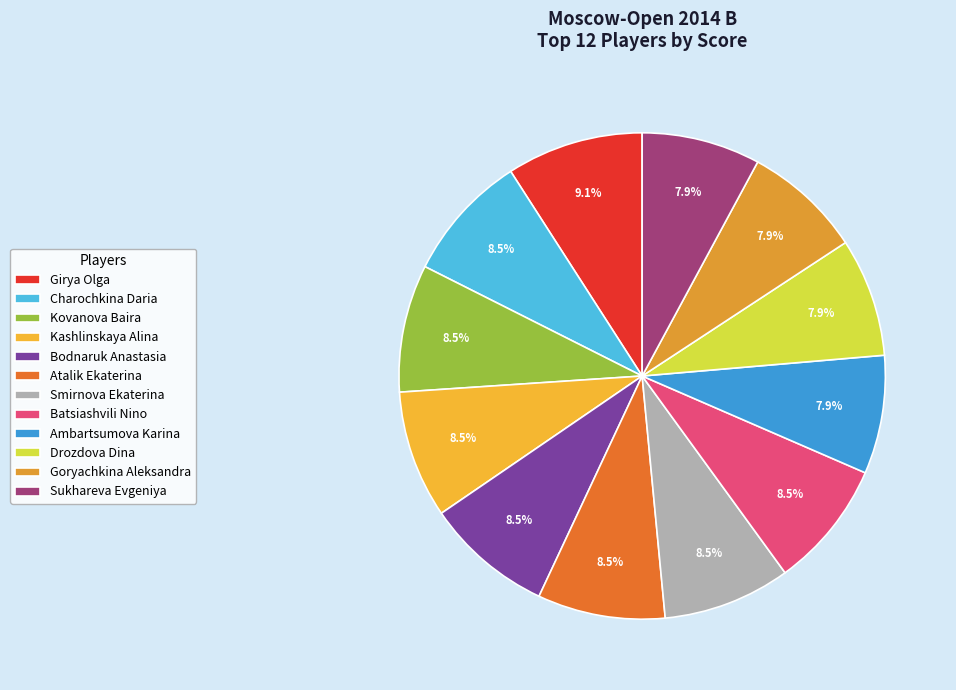

What is the largest slice in the pie chart?

Girya Olga